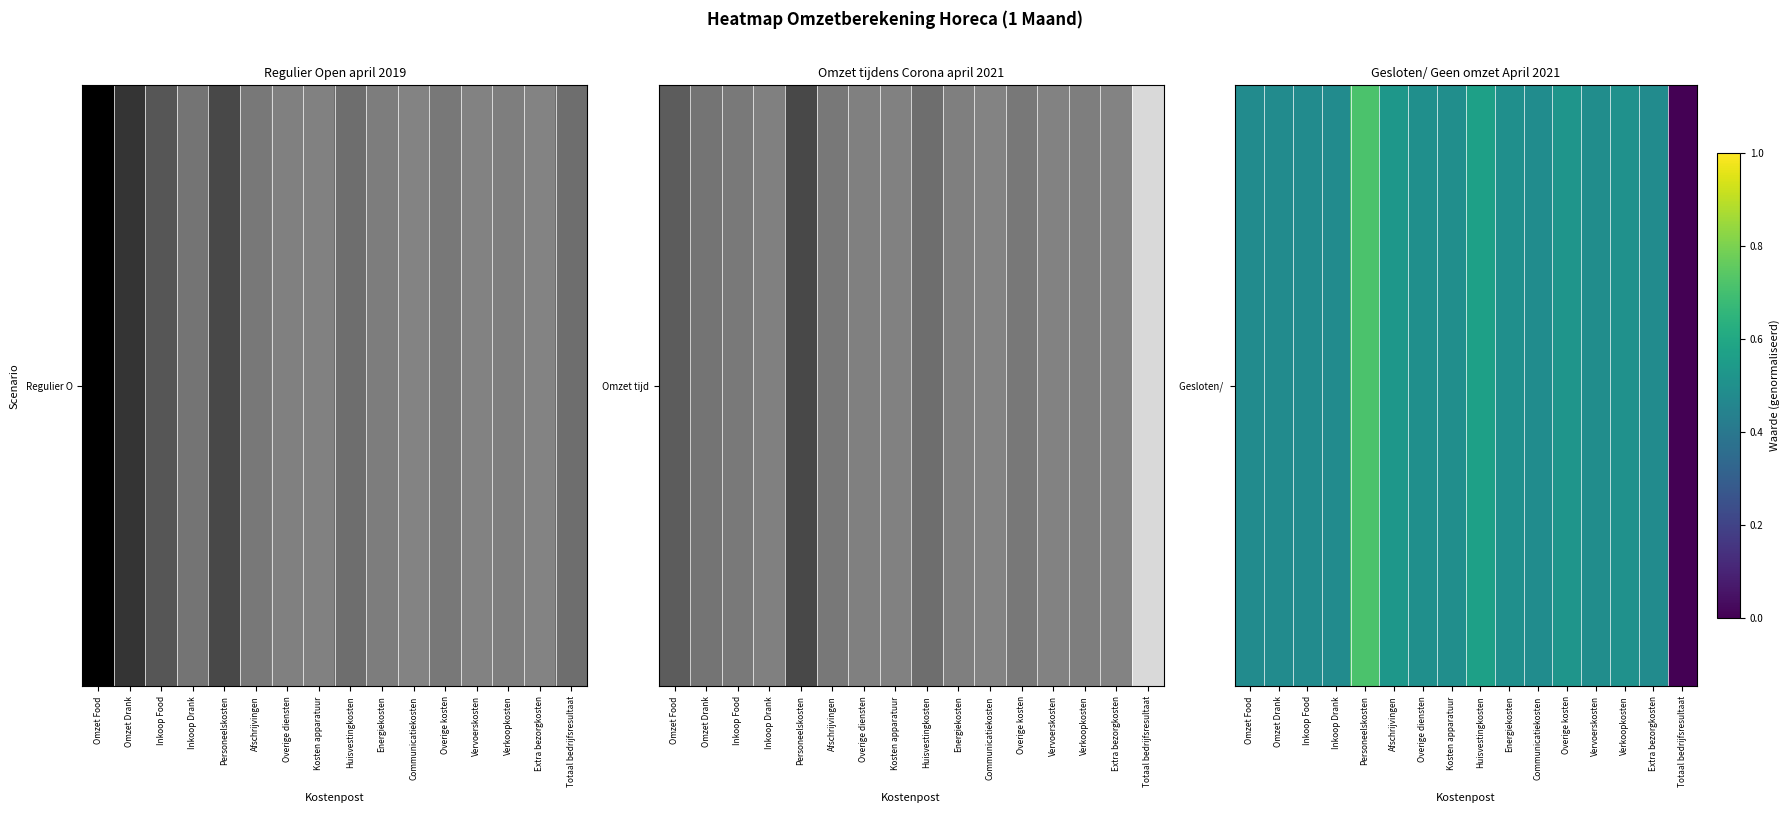

Reading right to left, list all the values displayed in this chart.

Totaal bedrijfsresultaat=0.0	Extra bezorgkosten=0.5	Verkoopkosten=0.5	Vervoerskosten=0.5	Overige kosten=0.5	Communicatiekosten=0.5	Energiekosten=0.5	Huisvestingkosten=0.6	Kosten apparatuur=0.5	Overige diensten=0.5	Afschrijvingen=0.5	Personeelskosten=0.7	Inkoop Drank=0.5	Inkoop Food=0.5	Omzet Drank=0.5	Omzet Food=0.5